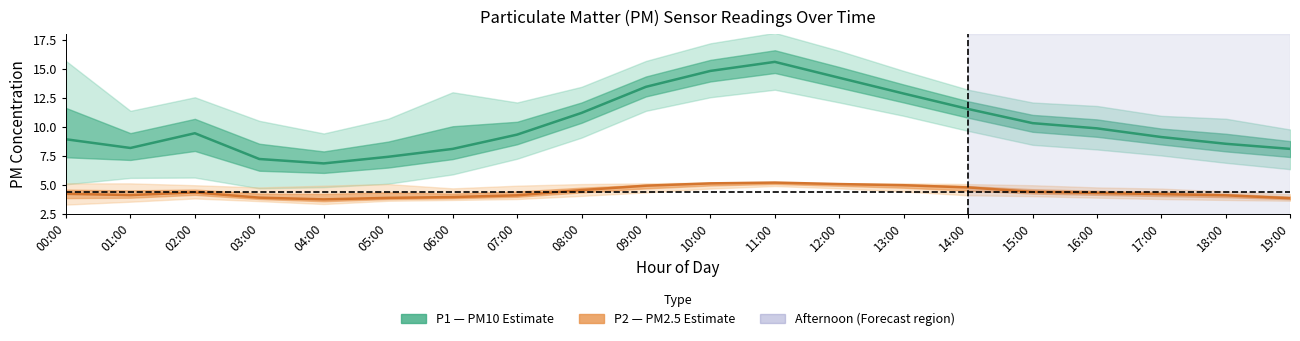

True or false: P2 (PM2.5) and P1 (PM10) cross at least once.

False